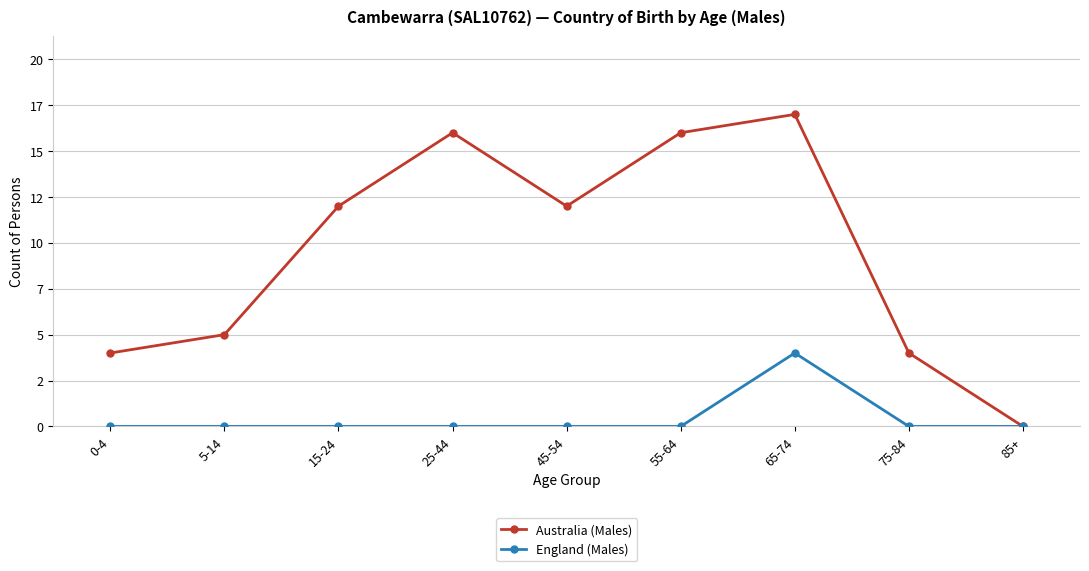

Is this an area chart (filled region under the line)?

No